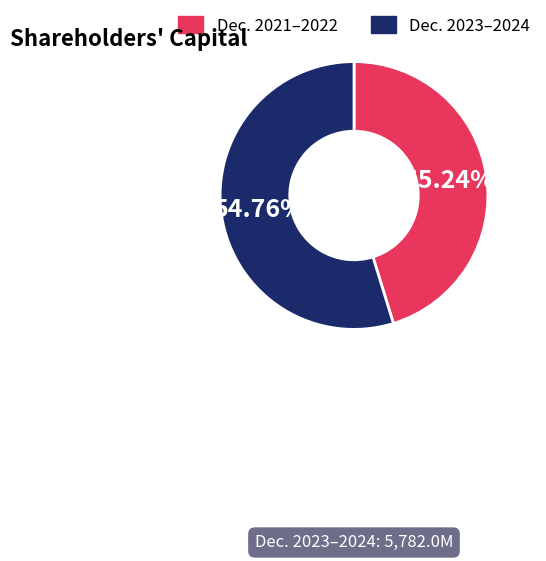

Is there any slice that represents more than half of the pie?

Yes